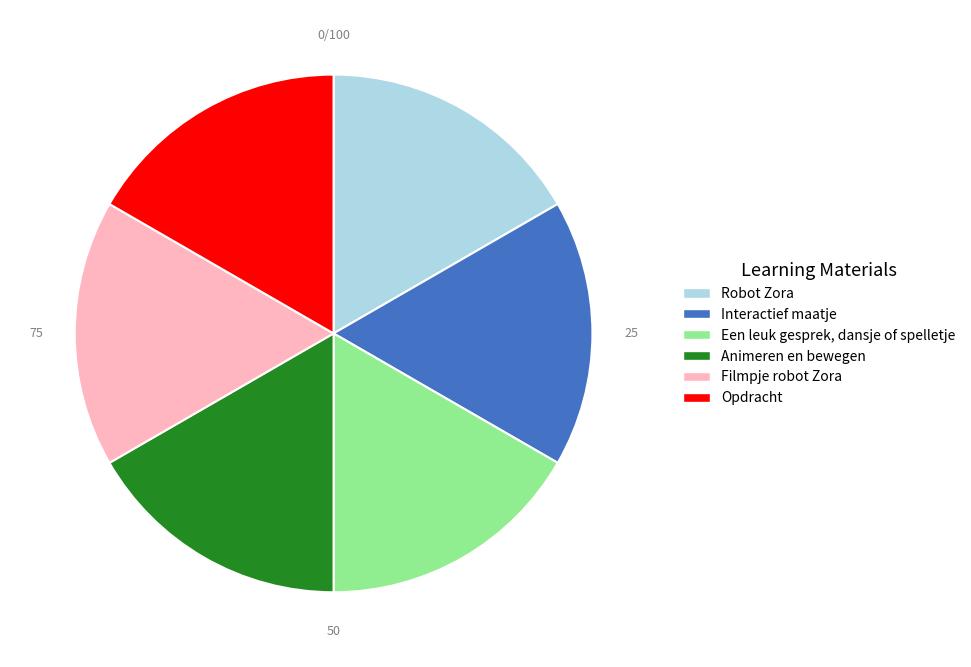

Is the sum of Animeren en bewegen and Opdracht greater than half?

No